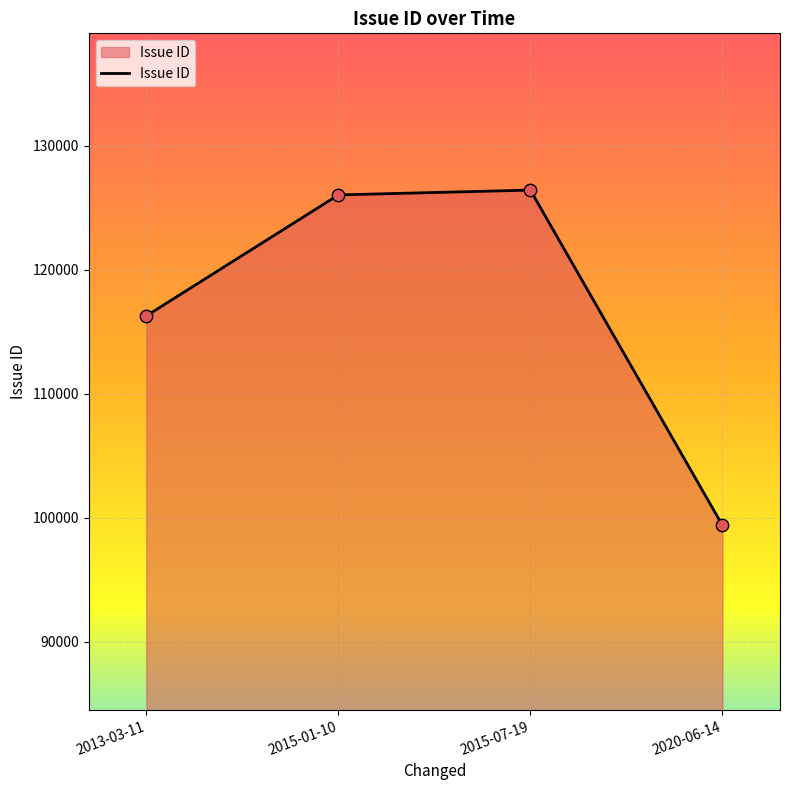

What is the change in value from 2015-07-19 to 2020-06-14?

-27032